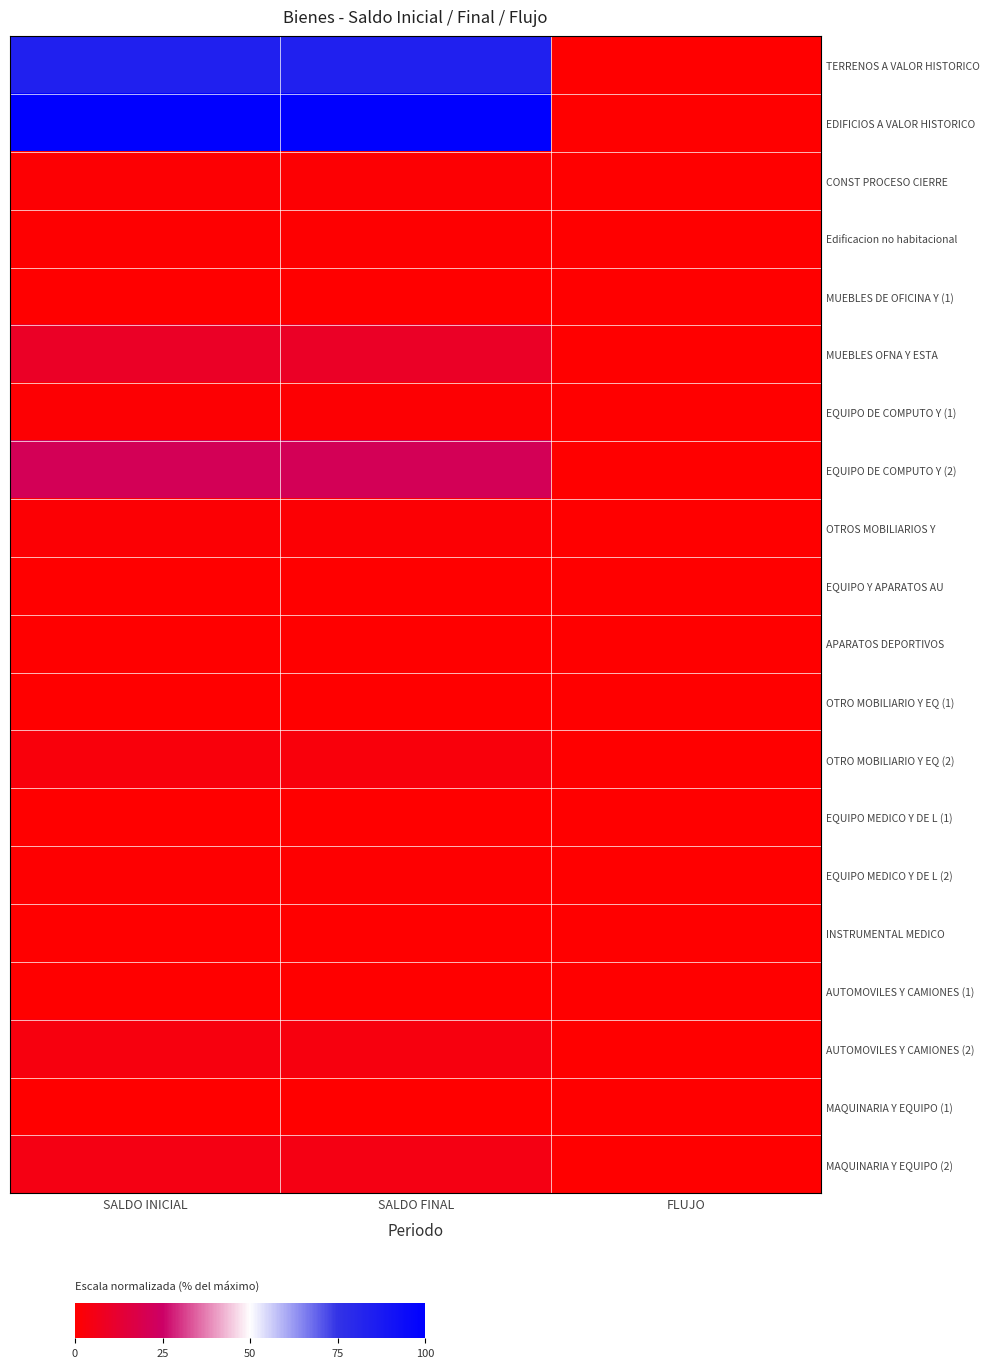

Which series has the largest range (max minus min)?

EDIFICIOS A VALOR HISTORICO